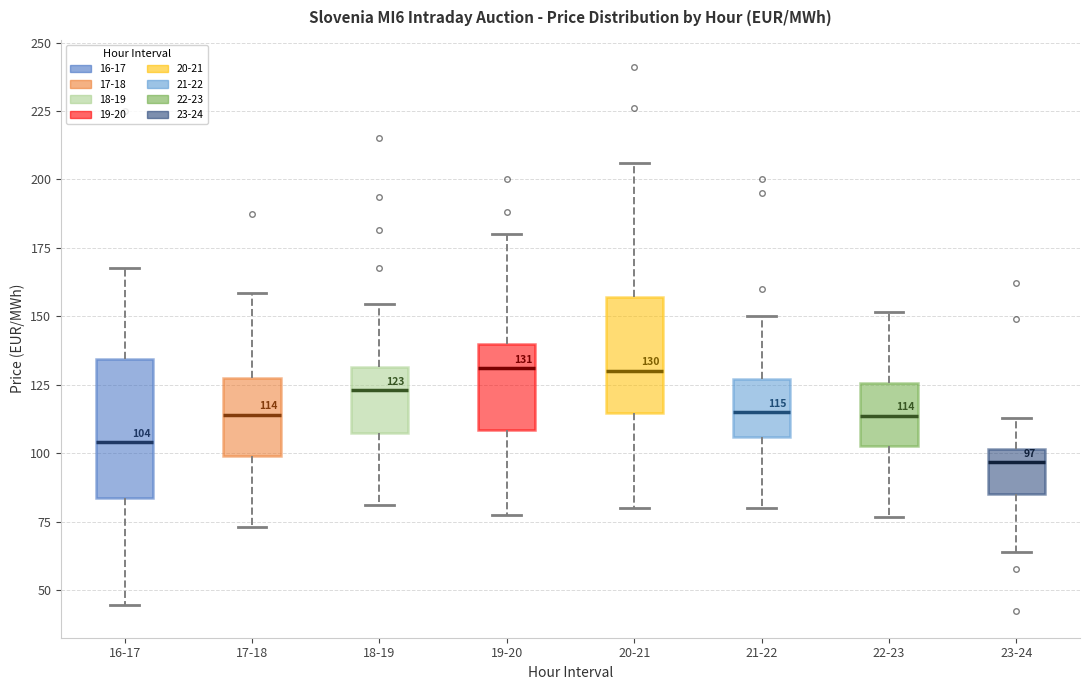

Comparing the boxes themselves (not the whiskers), which one is the tallest?

16-17